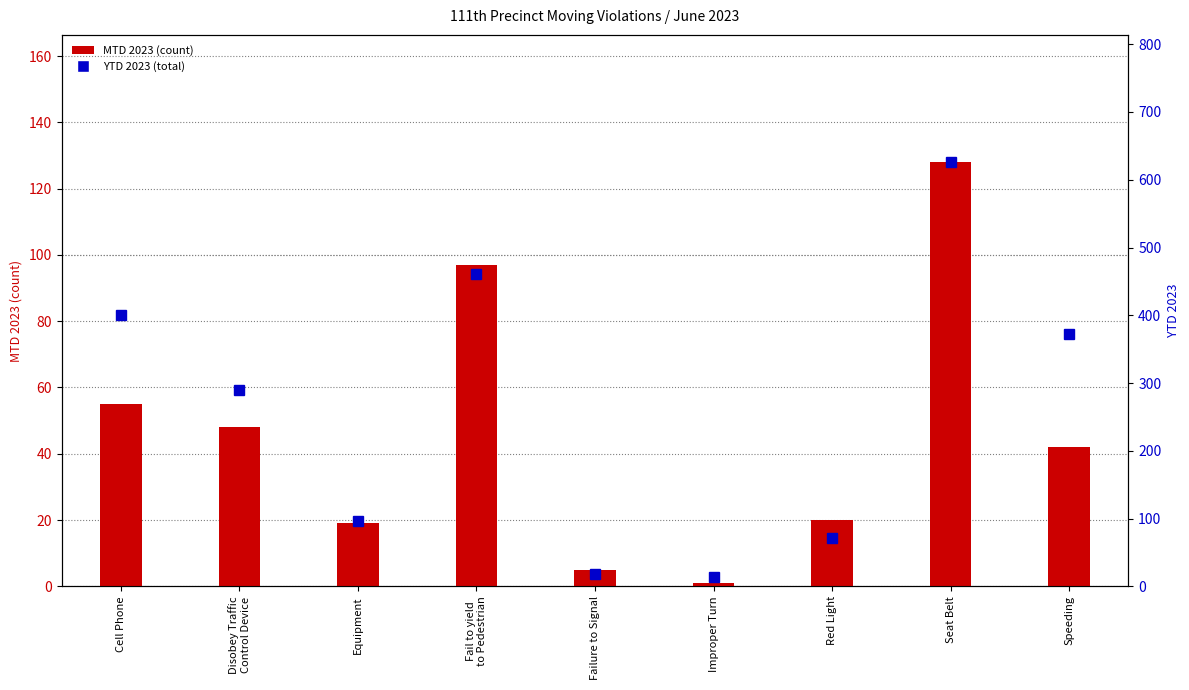

Which series has the largest range (max minus min)?

YTD 2023